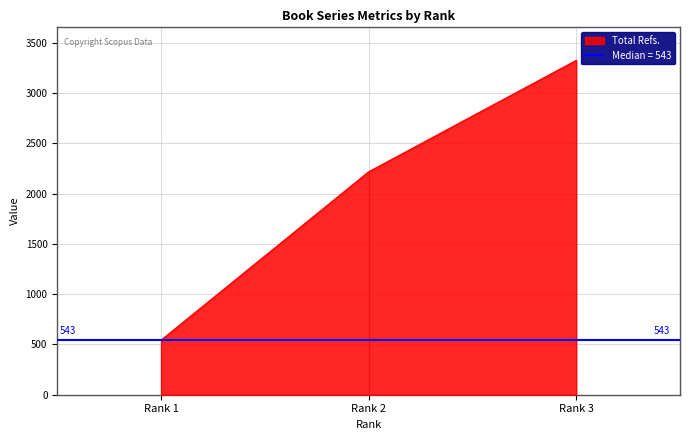

The Total Docs. (3years) series shows 83 at Rank 1. True or false?

False